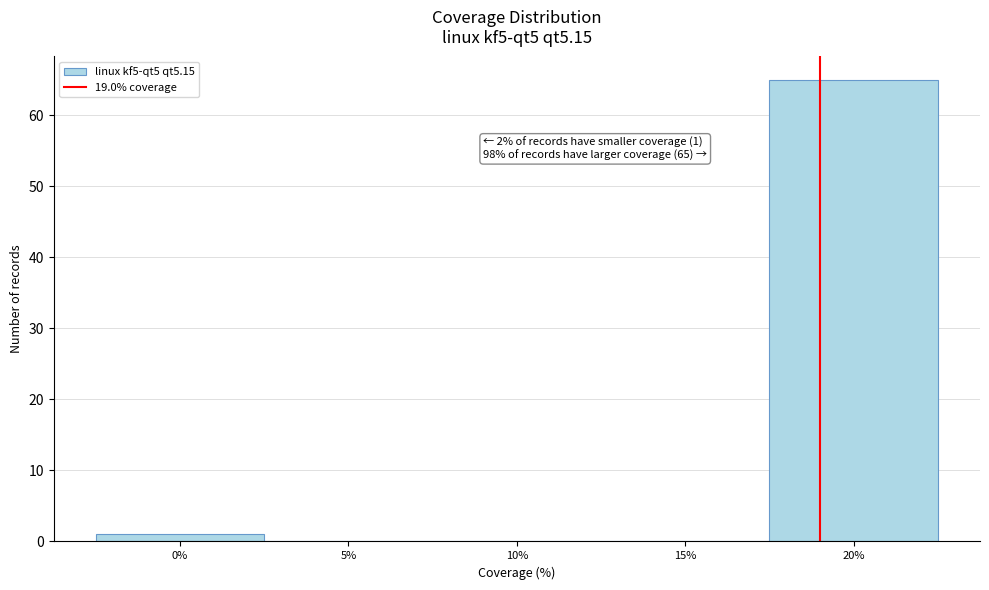

Which range on the x-axis has the tallest bar?

17.5 to 22.5